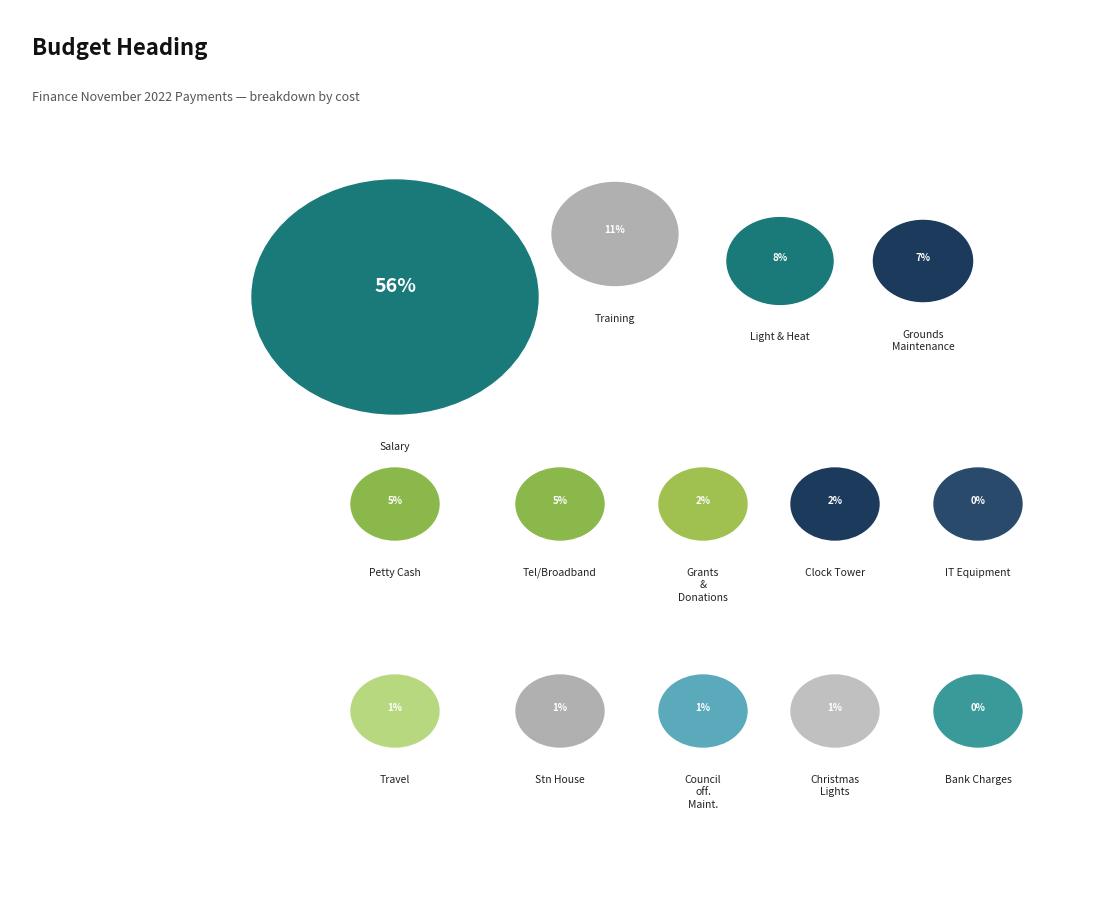

How much of the chart is everything except Travel?

98.6%